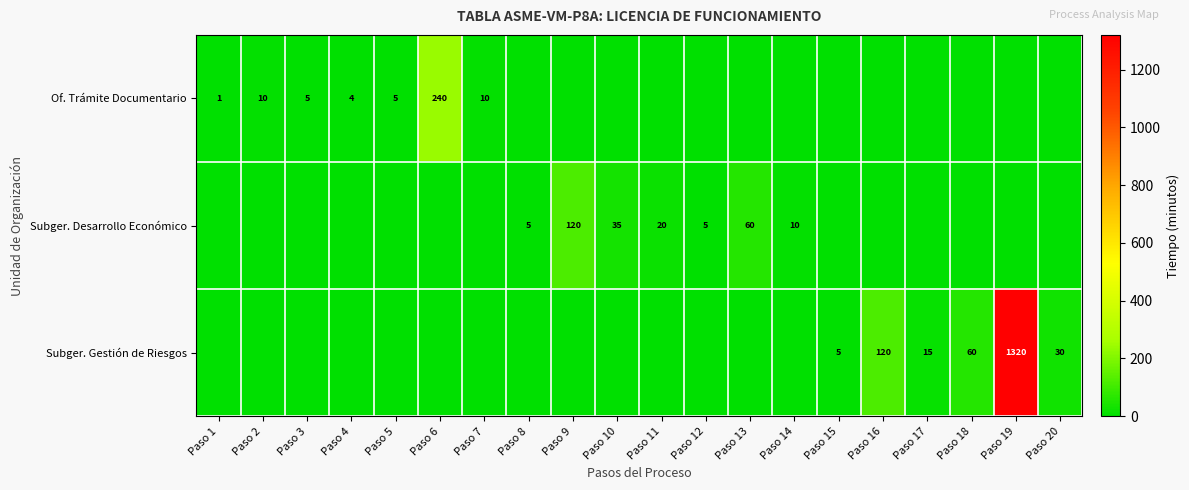

The Subger. Desarrollo Económico series shows 17 at Paso 14. True or false?

False